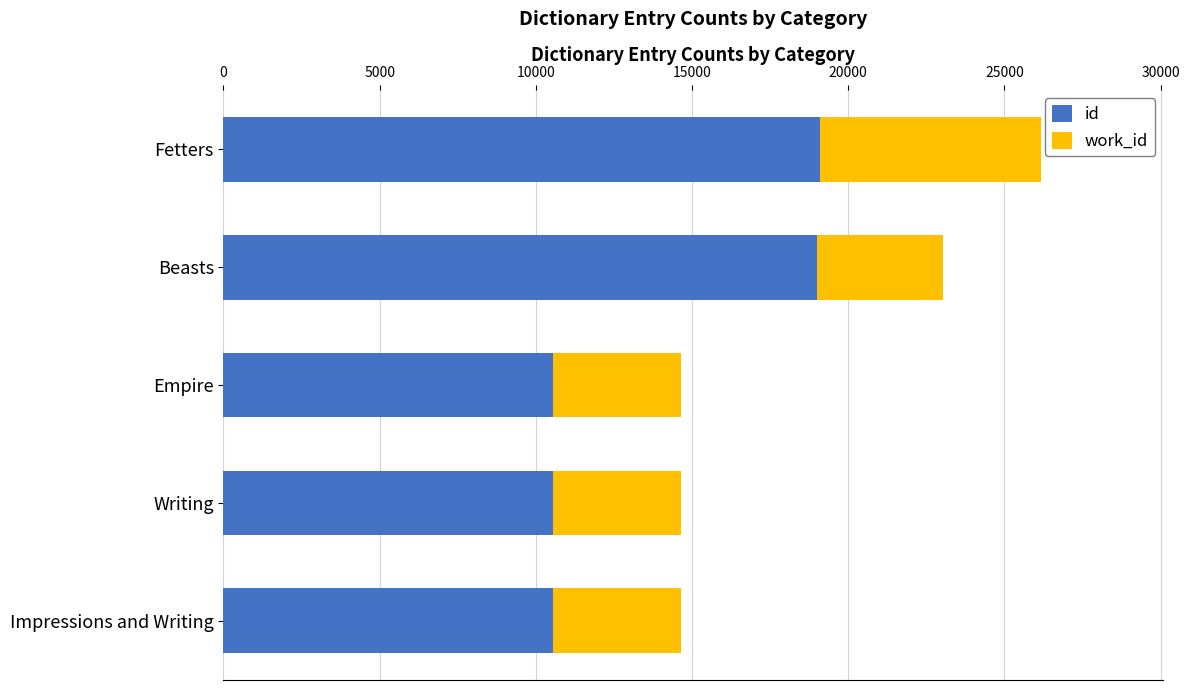

Is it true that id equals 18997 at Beasts?

True